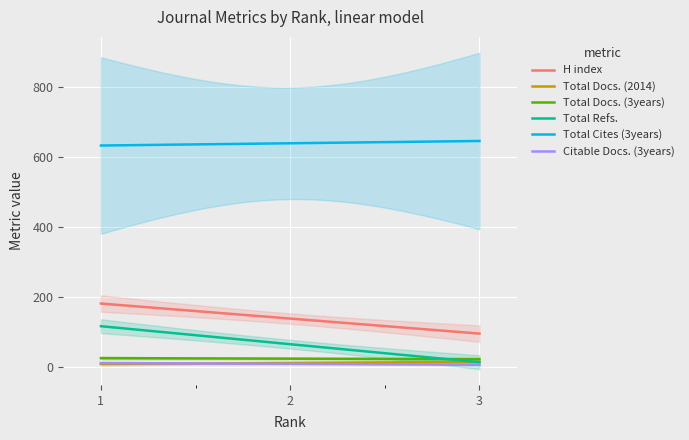

How many lines are shown in the chart?

6